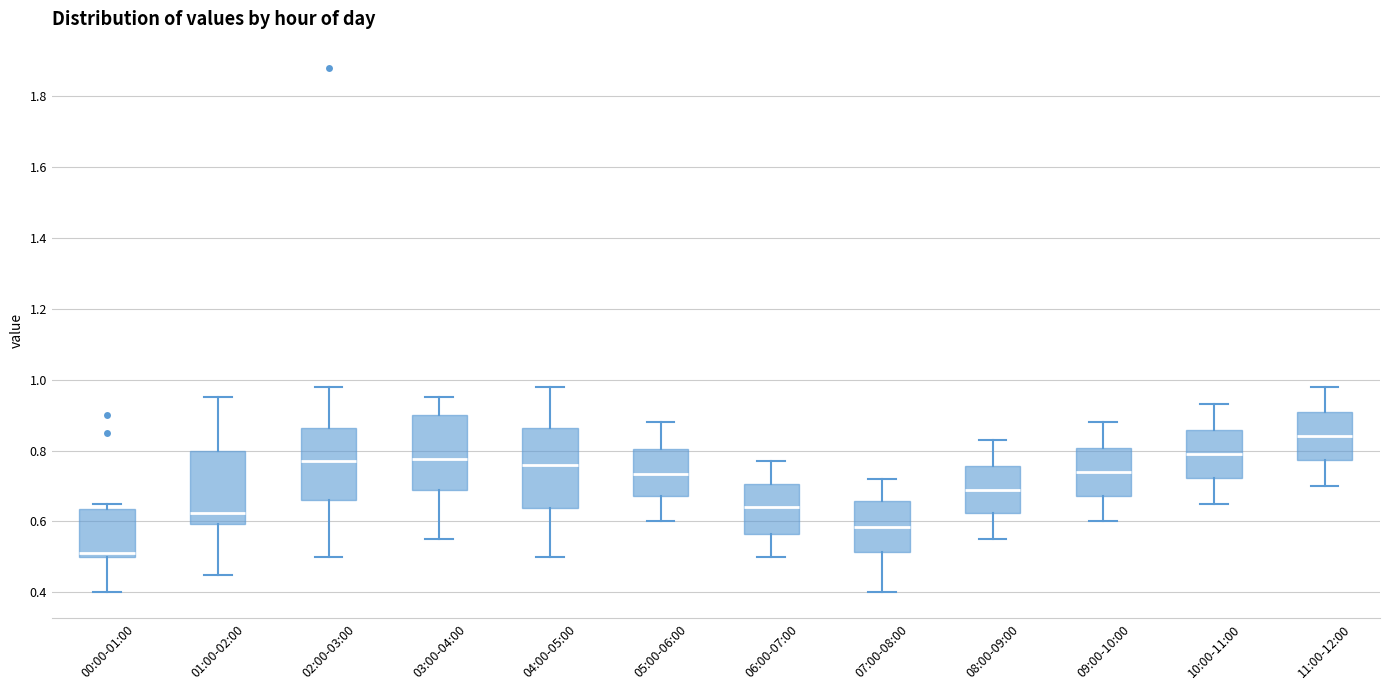

Which box has the lowest median line?

00:00-01:00